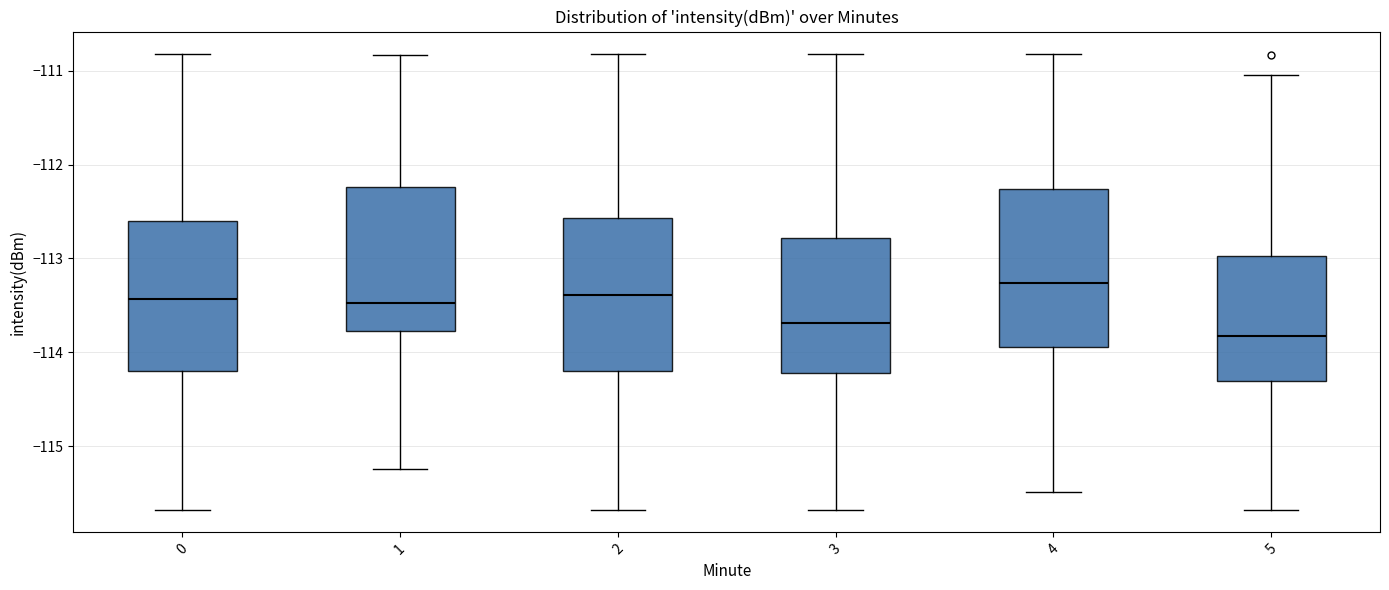

Reading left to right, read every box against the y-axis: the position of its median line, the range the box covers, and the ends of its whiskers. The values are not printed on the chart, so give them approximately, as read against the axis.

0: median -113.4, box -114.2 to -112.6, whiskers -115.7 to -110.8
1: median -113.5, box -113.8 to -112.2, whiskers -115.2 to -110.8
2: median -113.4, box -114.2 to -112.6, whiskers -115.7 to -110.8
3: median -113.7, box -114.2 to -112.8, whiskers -115.7 to -110.8
4: median -113.3, box -113.9 to -112.3, whiskers -115.5 to -110.8
5: median -113.8, box -114.3 to -113.0, whiskers -115.7 to -111.0